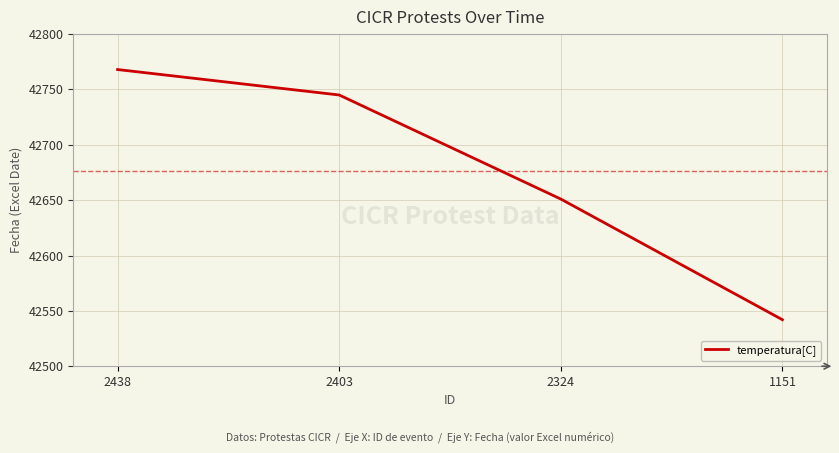

What is the change in value from 2324 to 1151?

-109